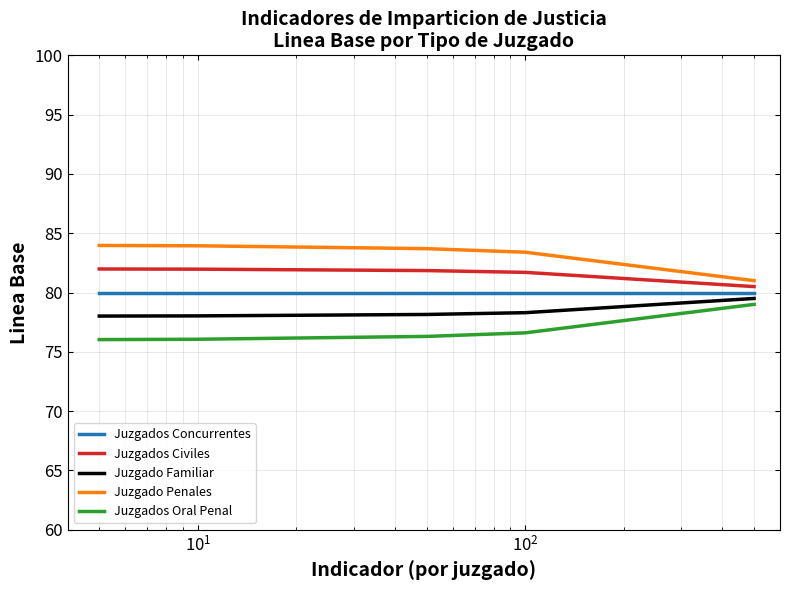

True or false: Juzgados Concurrentes and Juzgado Familiar intersect in this chart.

False